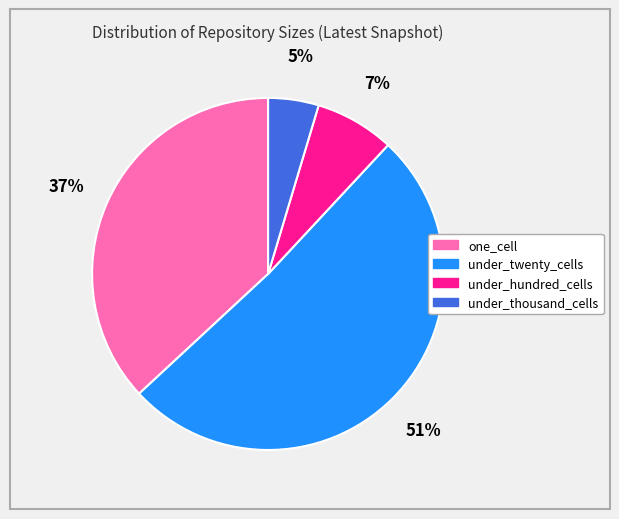

Is there any slice that represents more than half of the pie?

Yes